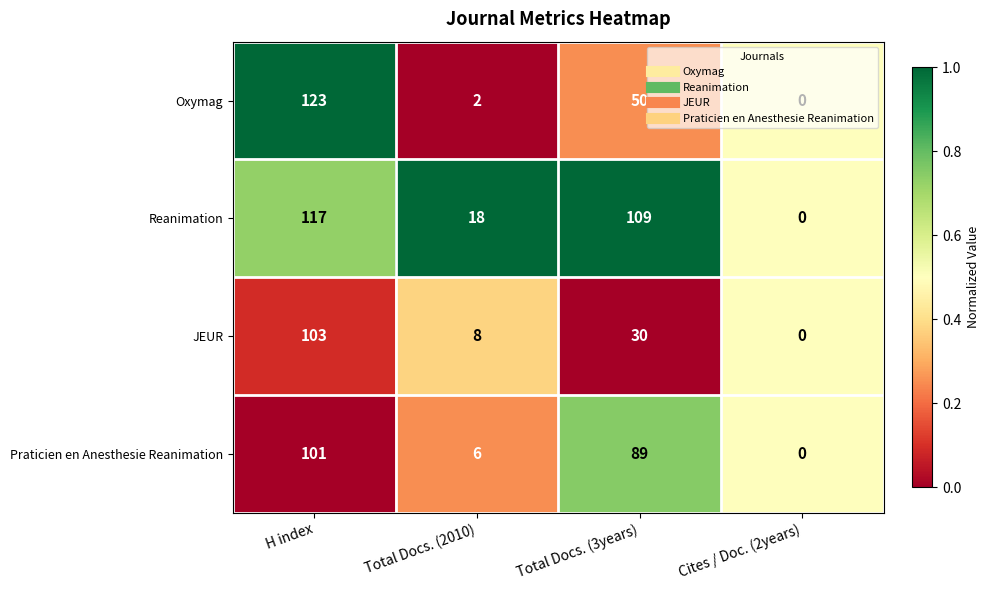

What is the spread (max minus min) of values at Total Docs. (3years)?

79